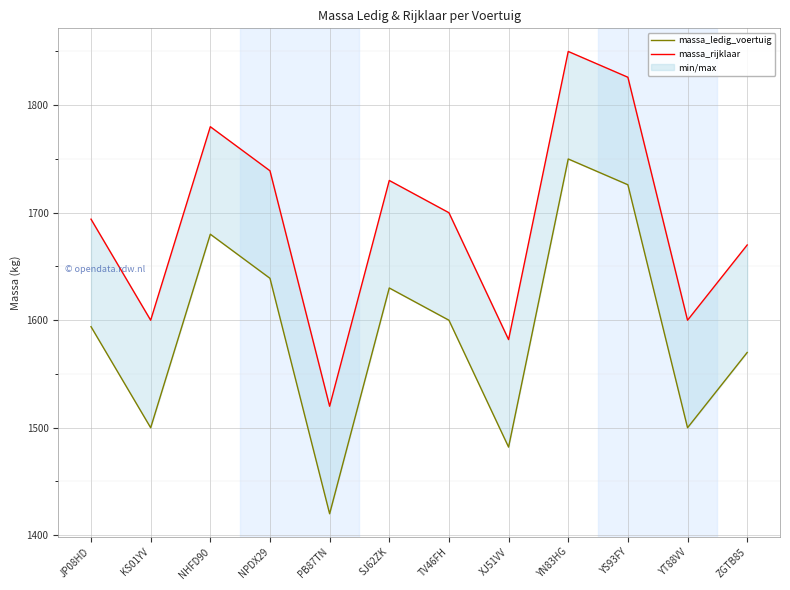

Which series changed the most between KS01YV and ZGTB85?

massa_ledig_voertuig